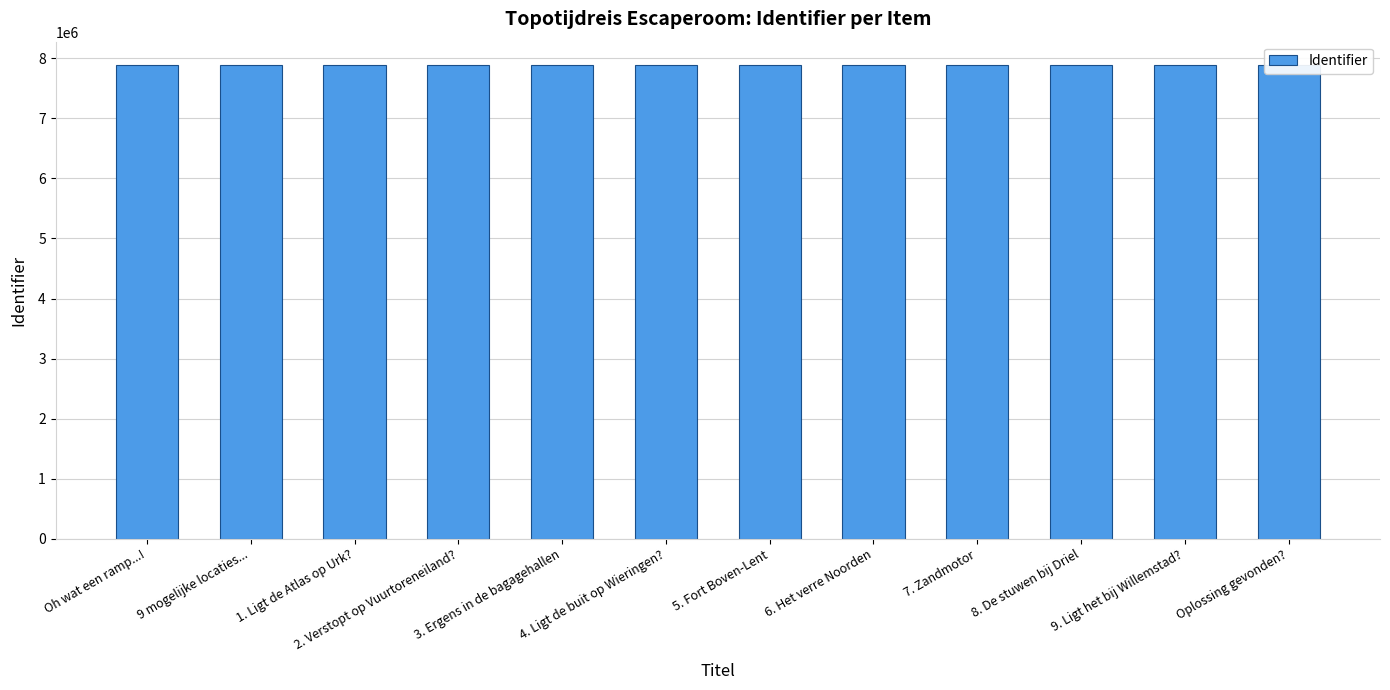

Is it true that the value at 2. Verstopt op Vuurtoreneiland? is 12145490?

False